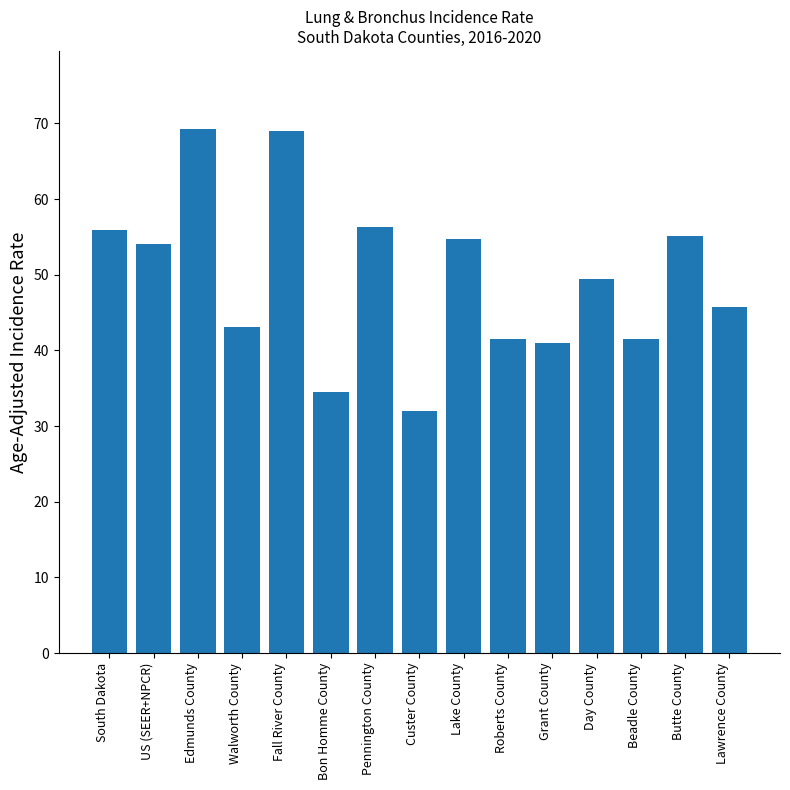

What is the average value?

49.5